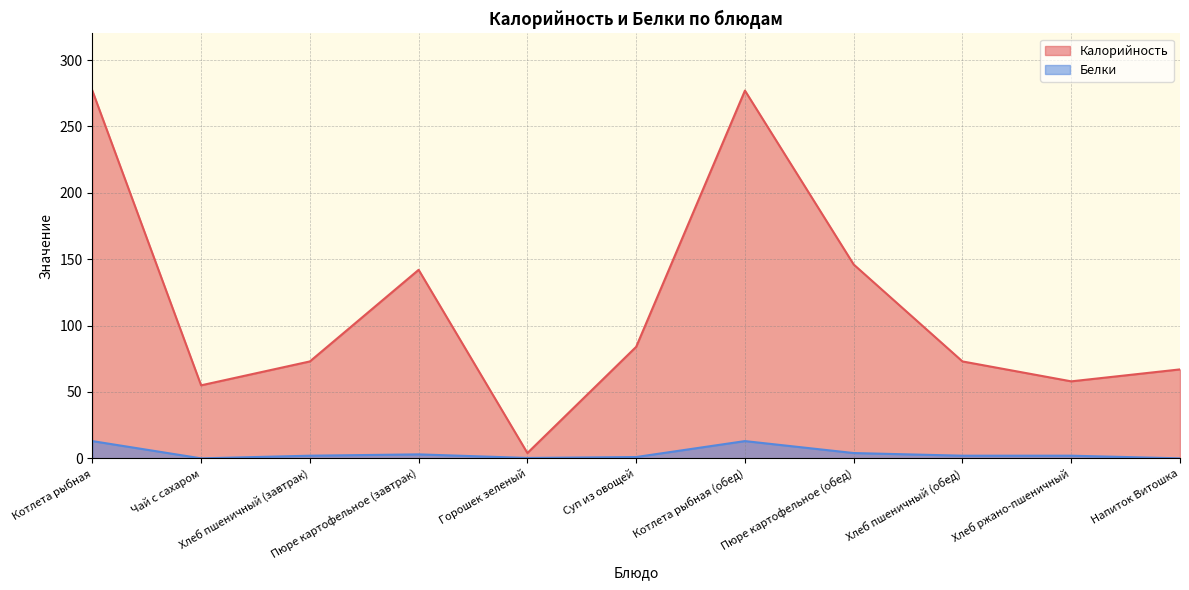

What is the value of the Белки point at the 7th from the left?

13.0